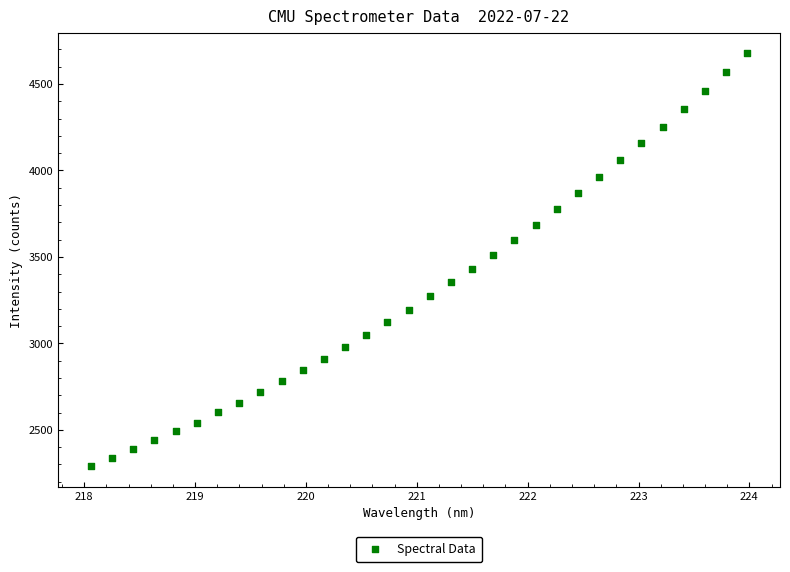

What Y value in the scatter plot is closest to 3484?

3510.3